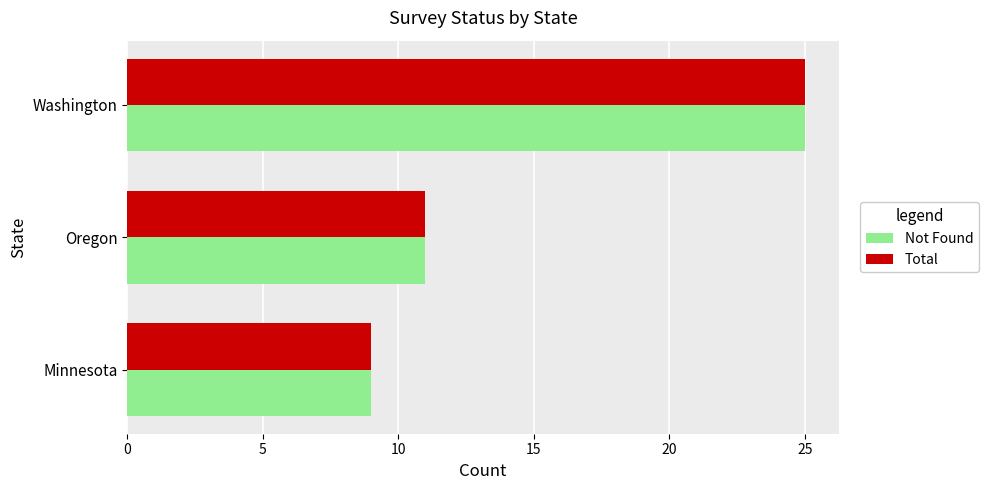

What is the total value across all series at Oregon?

22